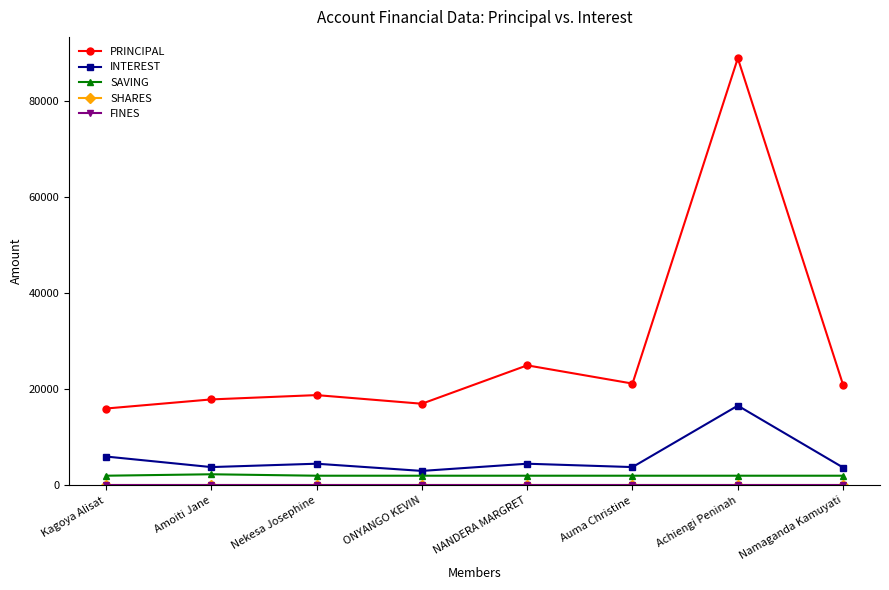

What is the difference between the PRINCIPAL values at Amoiti Jane and Nekesa Josephine?

900